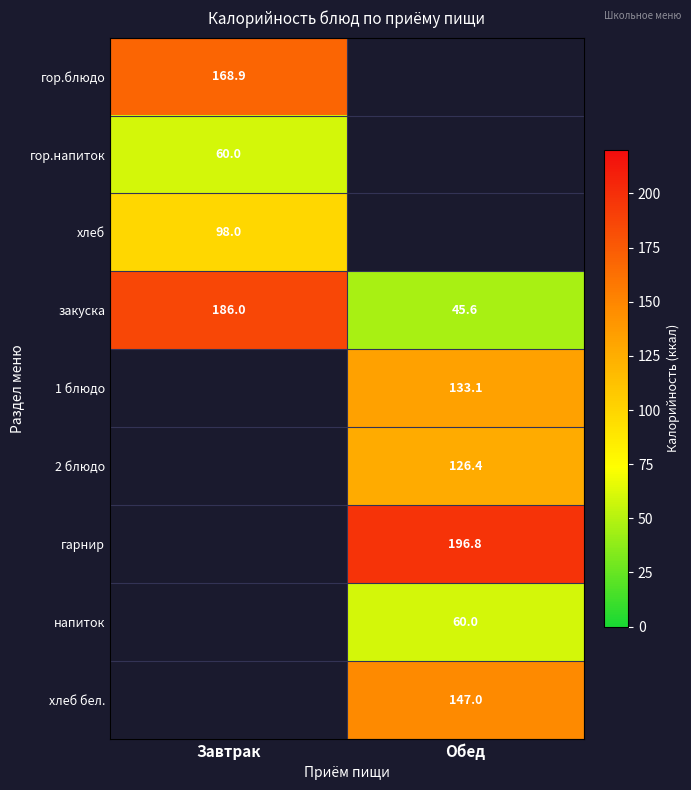

List the labels in order of закуска value, largest first.

Завтрак, Обед